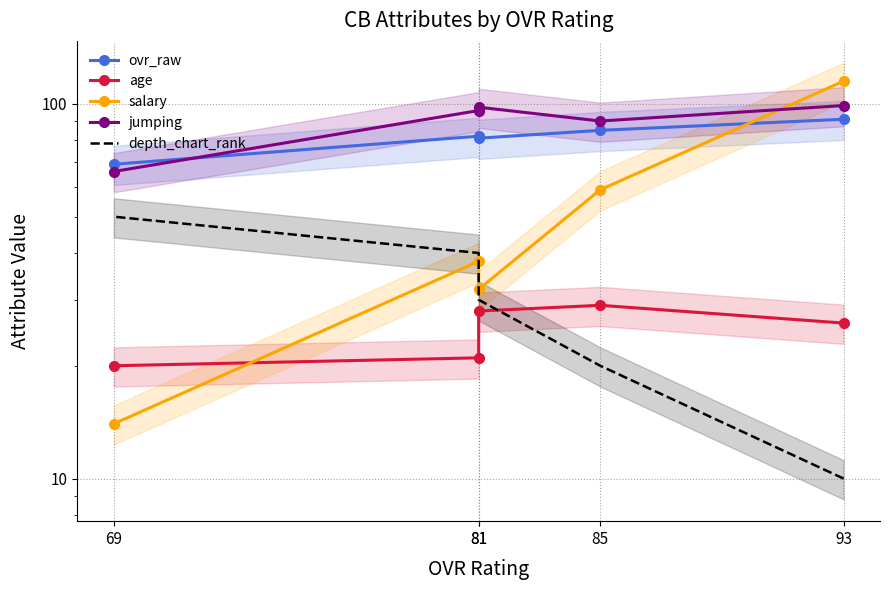

What is the difference between the highest and lowest values at 81?

70